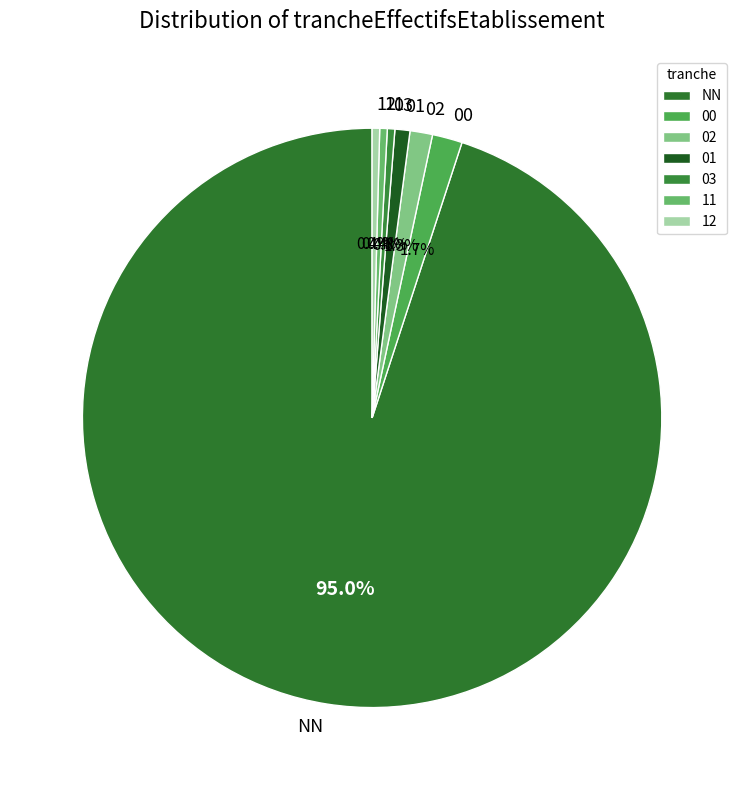

Count the number of slices in the pie.

7